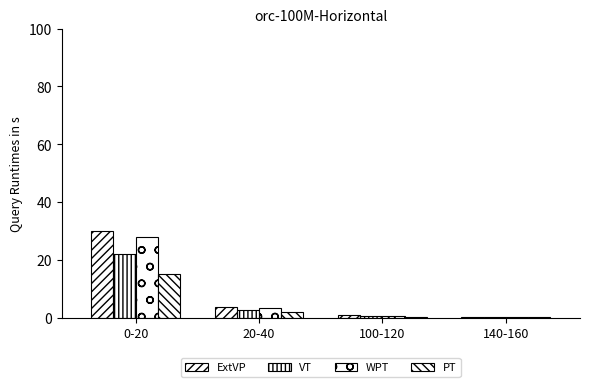

What is the label of the 2nd bar from the right?

100-120